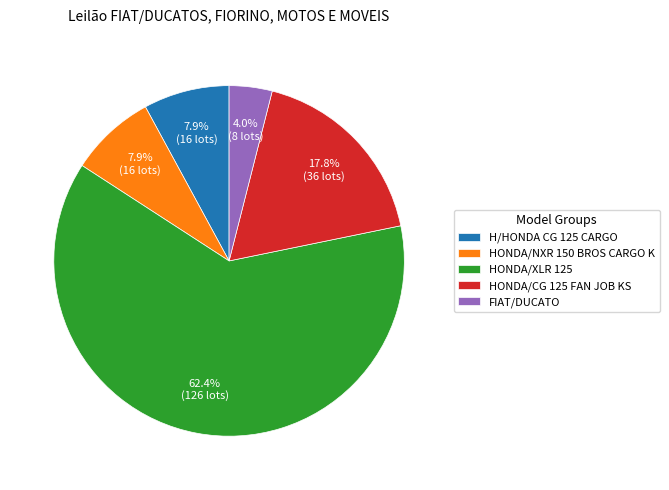

Combined, what portion of the pie is HONDA/CG 125 FAN JOB KS and FIAT/DUCATO?

21.8%